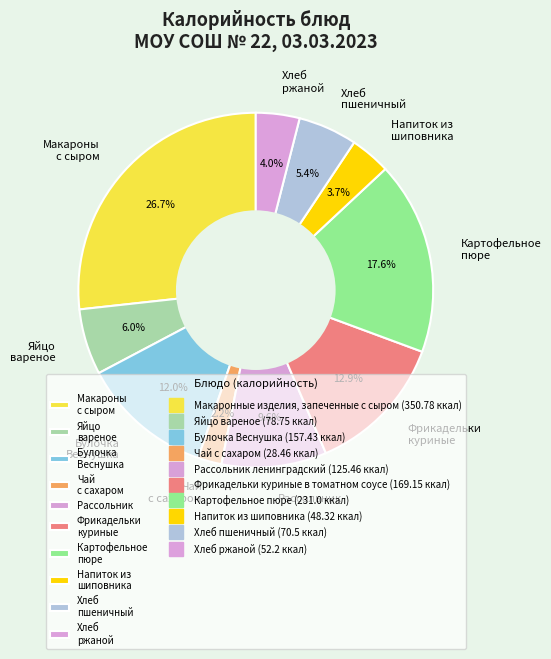

Which has a higher value, Яйцо вареное or Напиток из шиповника?

Яйцо вареное